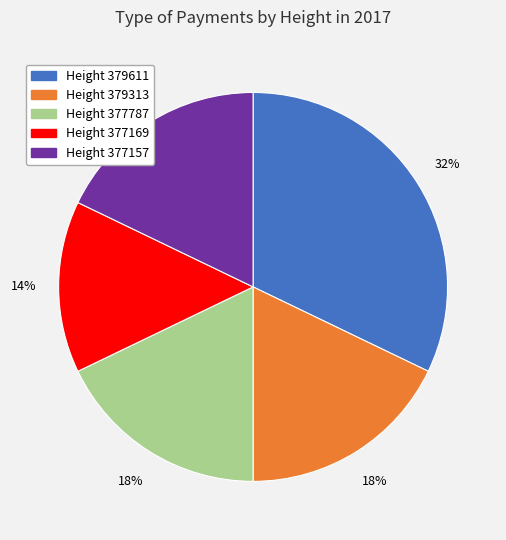

Which category has the biggest portion of the pie?

Height 379611